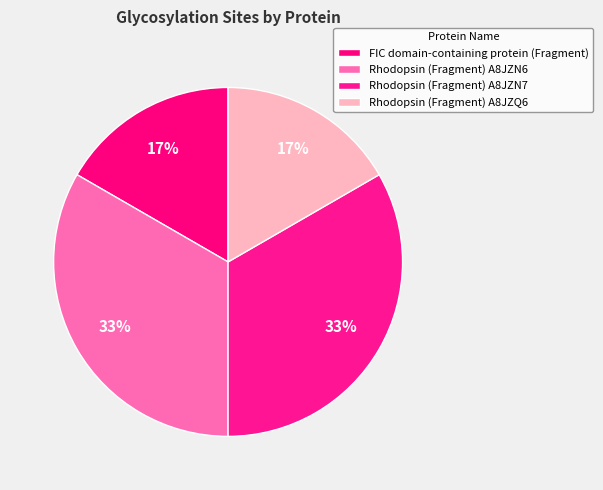

Is it true that Rhodopsin (Fragment) A8JZN6 is 33% of the pie?

True